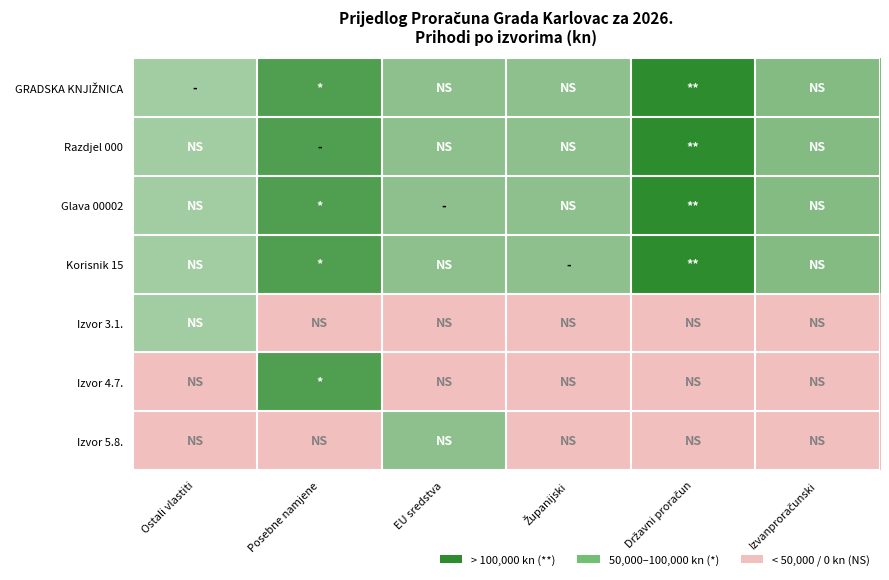

Between Izvanproračunski and Državni proračun, which is larger?

Državni proračun